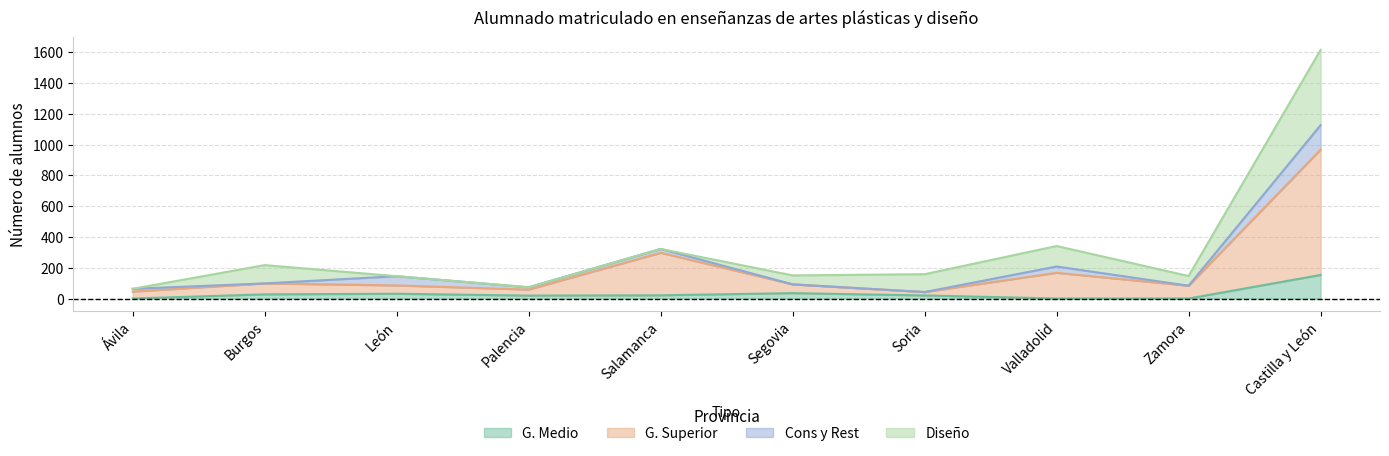

What is the label of the 4th point from the left?

Palencia